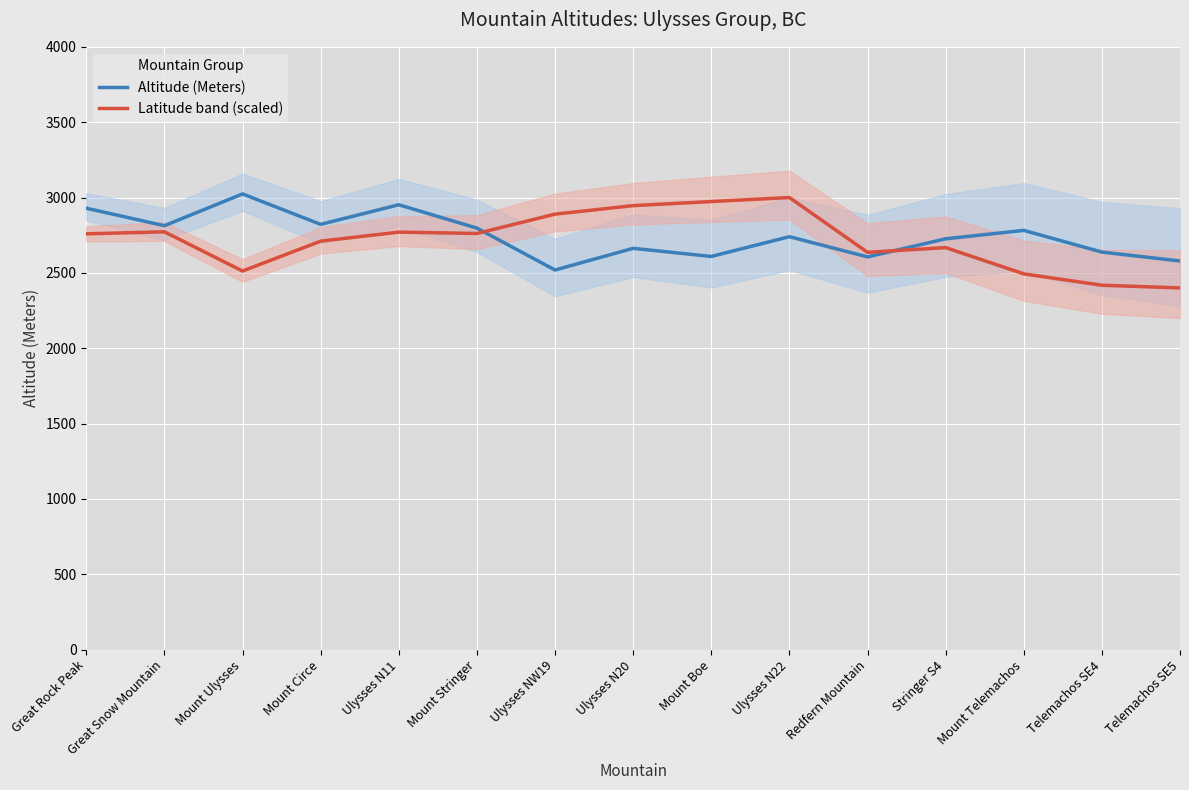

Where is Altitude (Meters) nearest to the value 2771?

Mount Telemachos